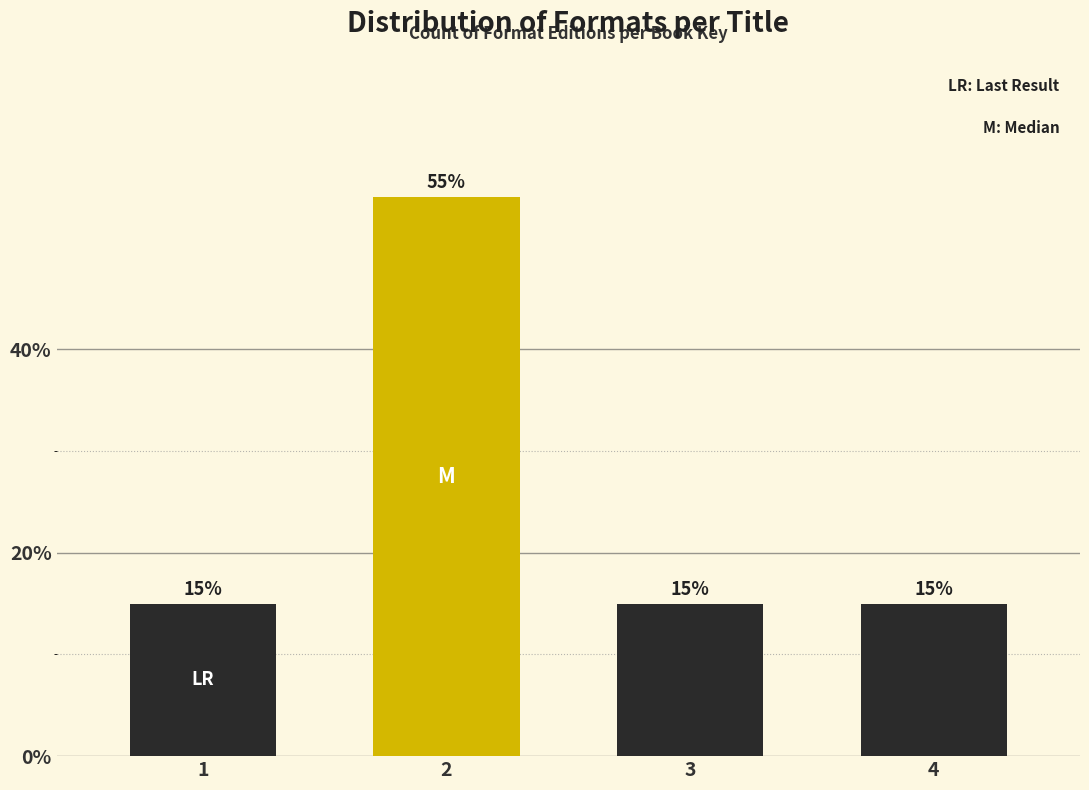

Reading right to left, extract all data points from this chart.

4=15.0	3=15.0	2=55.0	1=15.0